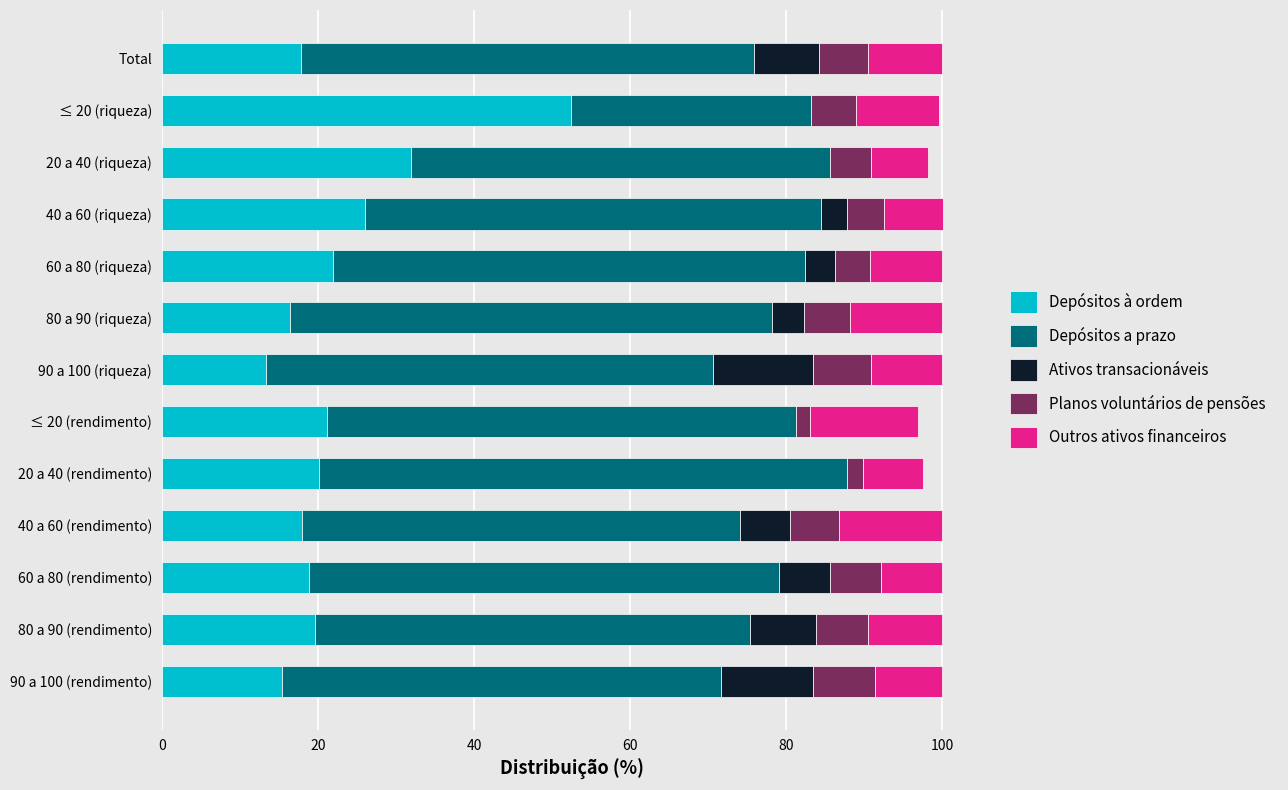

The value of Depósitos à ordem at Total is 17.8. True or false?

True